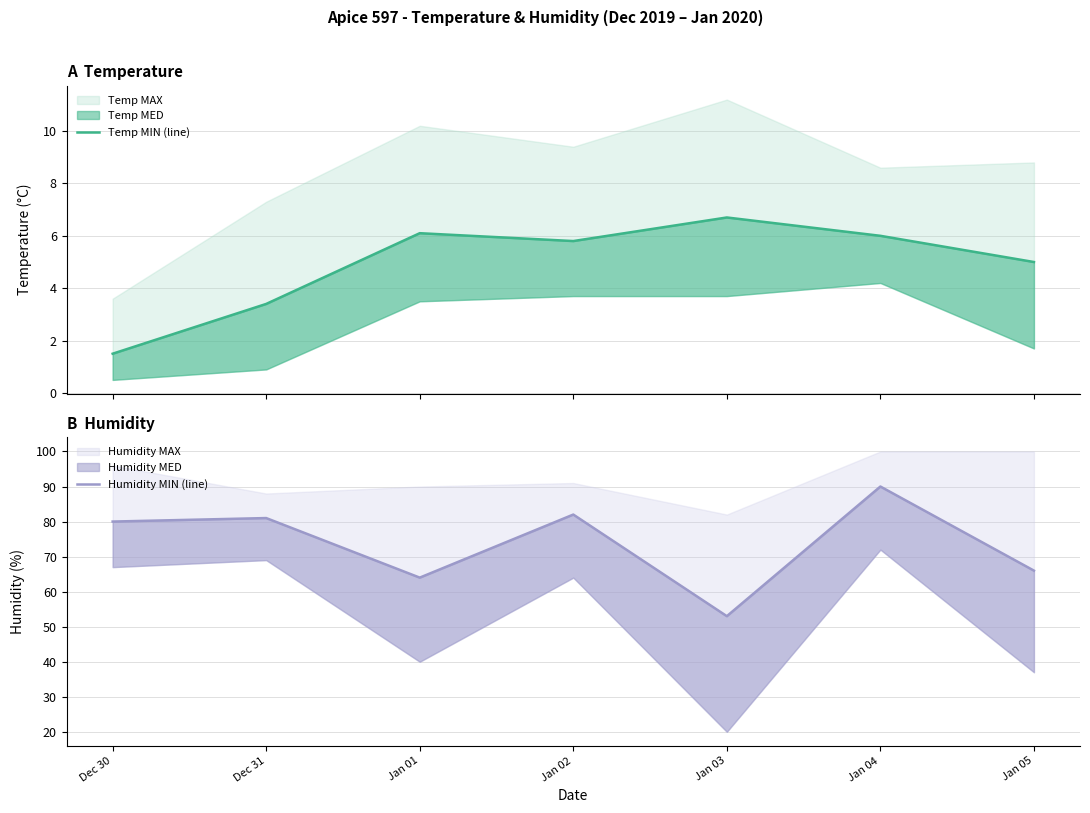

What is the difference between the Temp MIN (line) values at Jan 04 and Jan 03?

0.7